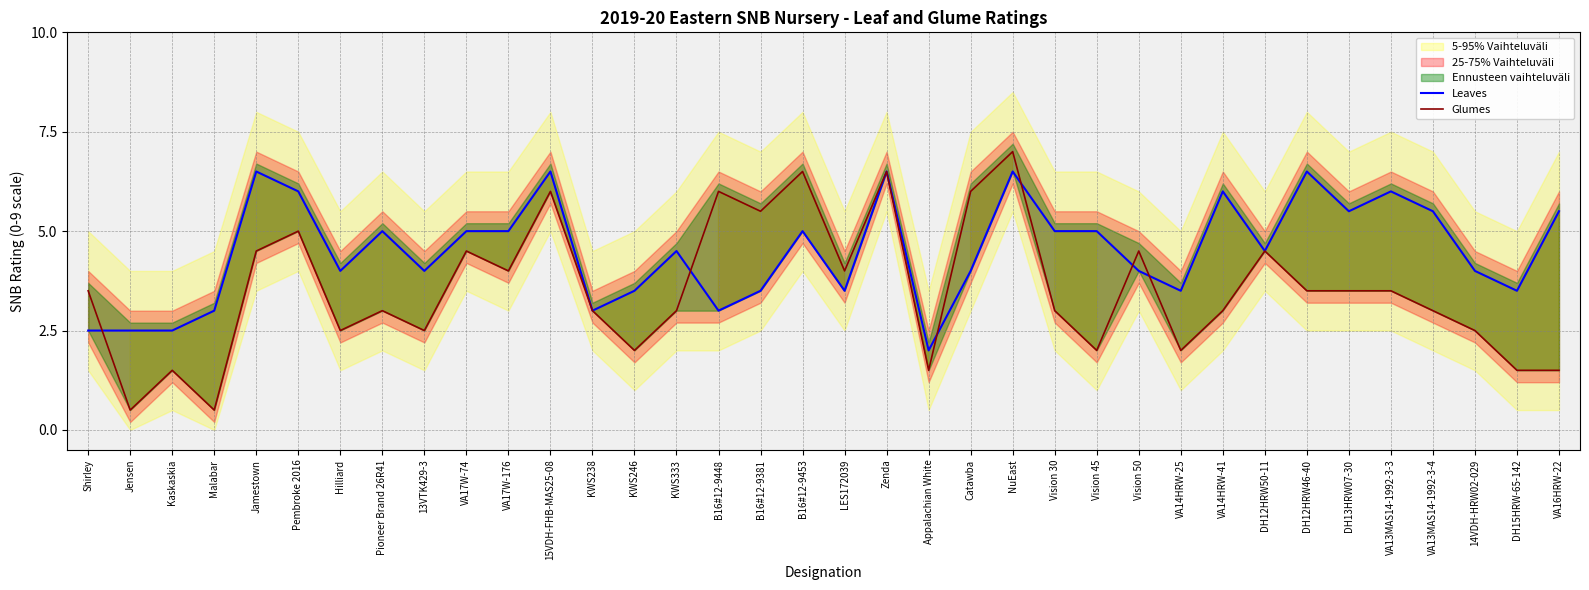

Where do Leaves and Glumes first cross each other?

Shirley and Jensen